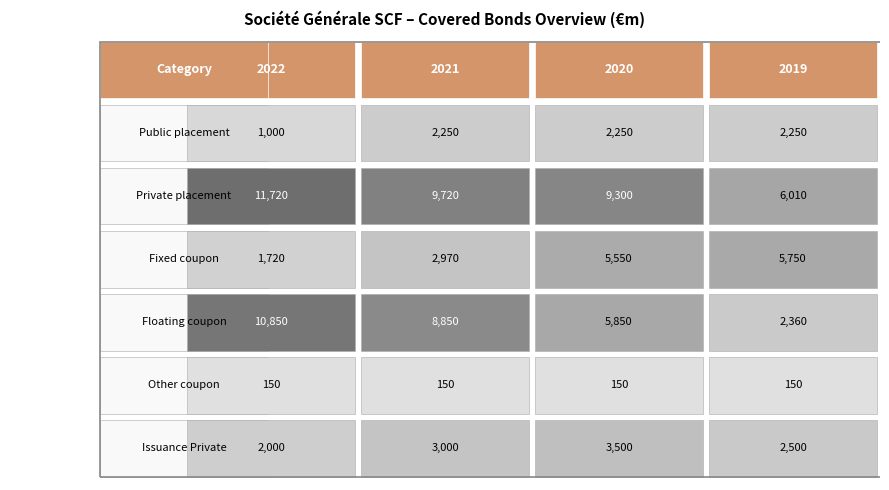

List the labels in order of Public placement value, largest first.

1, 2, 3, 0